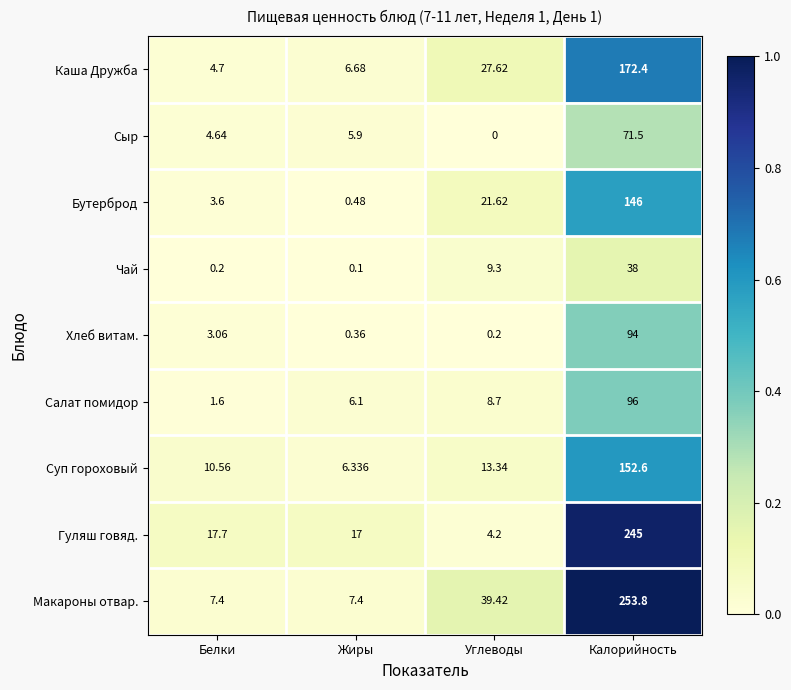

List the series in order of their peak value, lowest first.

Чай, Сыр, Хлеб витам., Салат помидор, Бутерброд, Суп гороховый, Каша Дружба, Гуляш говяд., Макароны отвар.